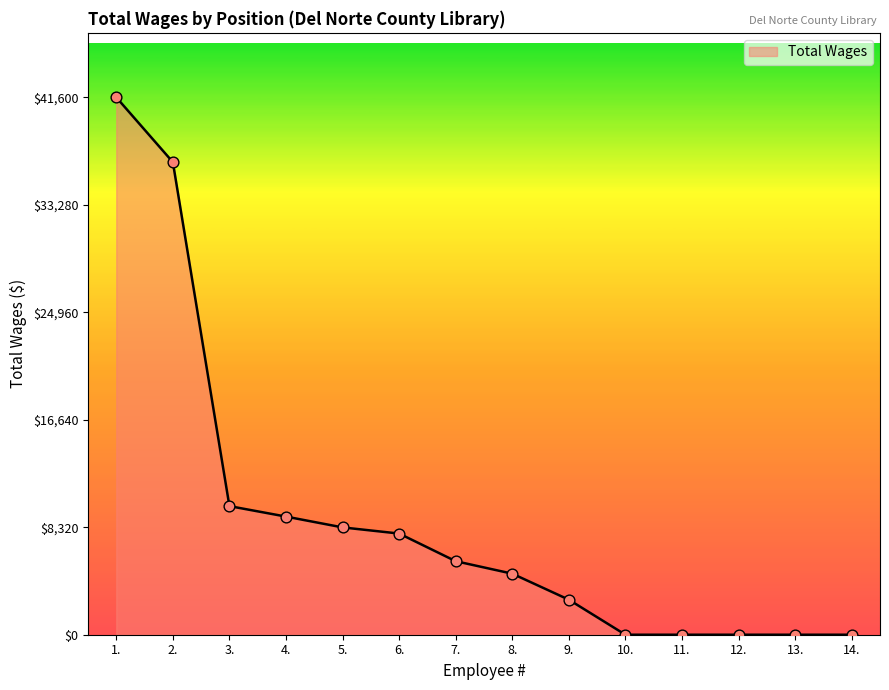

Between 12. and 6., which is larger?

6.